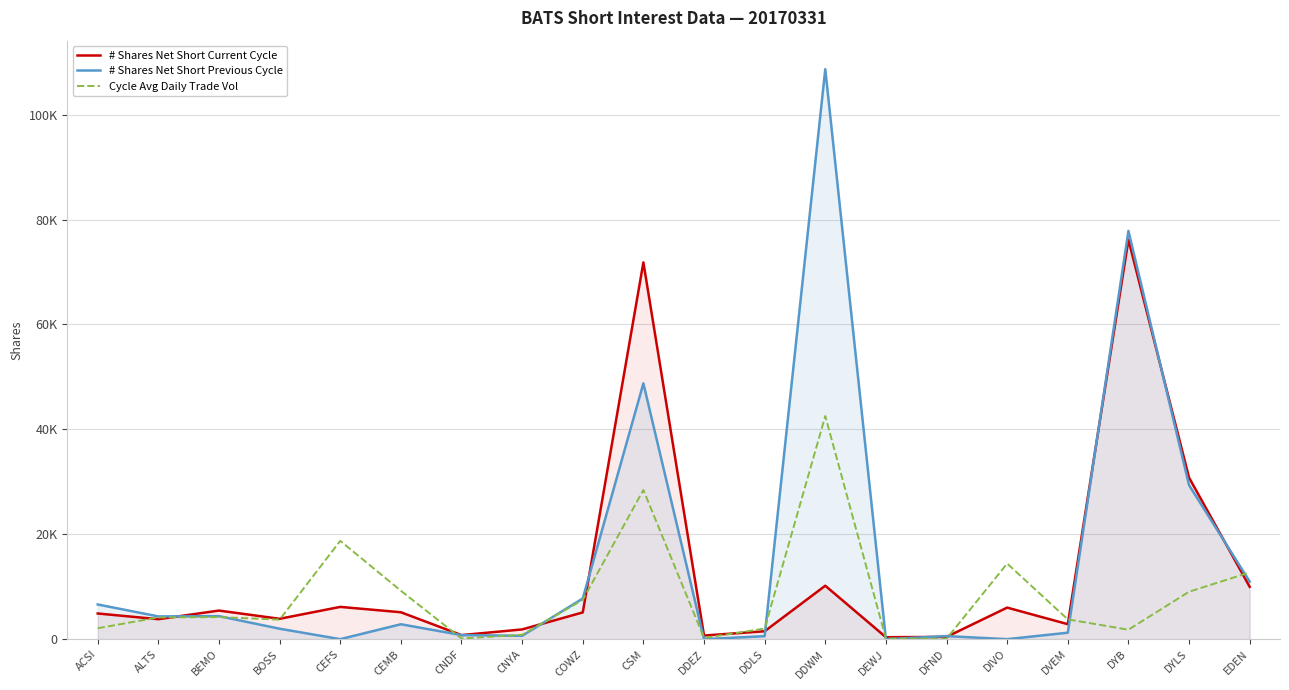

What is the value of the # Shares Net Short Current Cycle point at the 2nd from the left?

3808